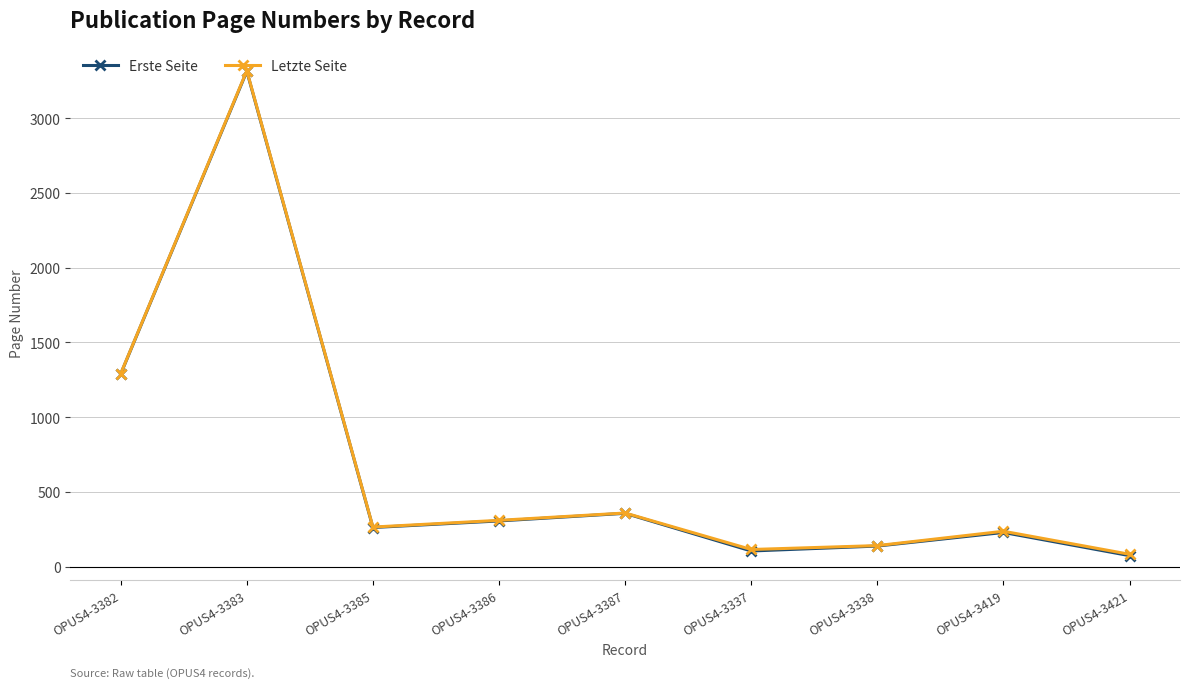

True or false: Letzte Seite and Erste Seite cross at least once.

False